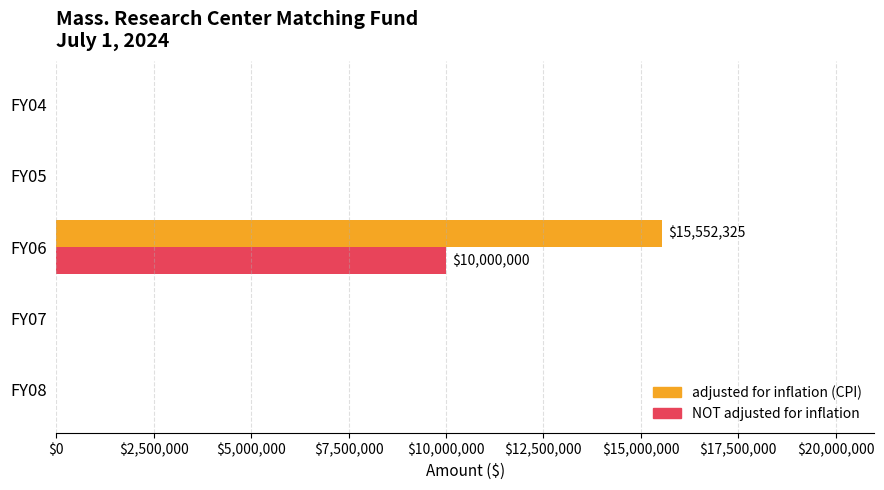

At which category is the sum across all series the highest?

FY06